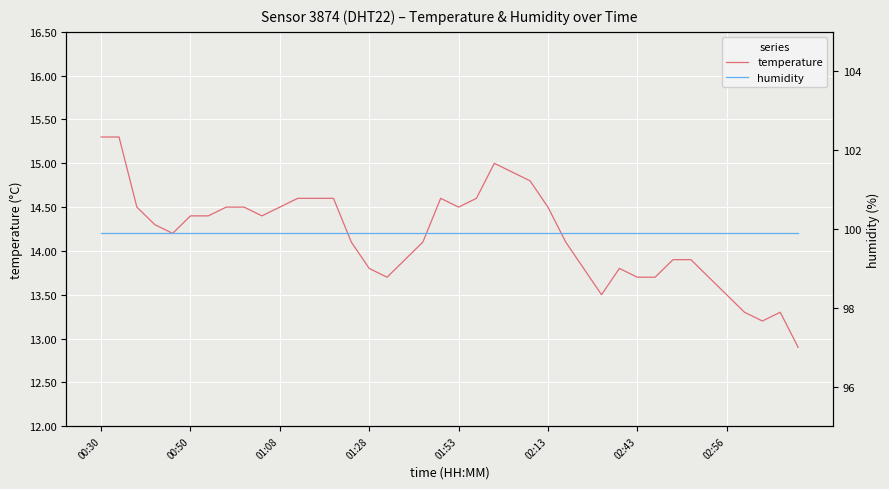

True or false: temperature has more than 0 interior local peaks.

True